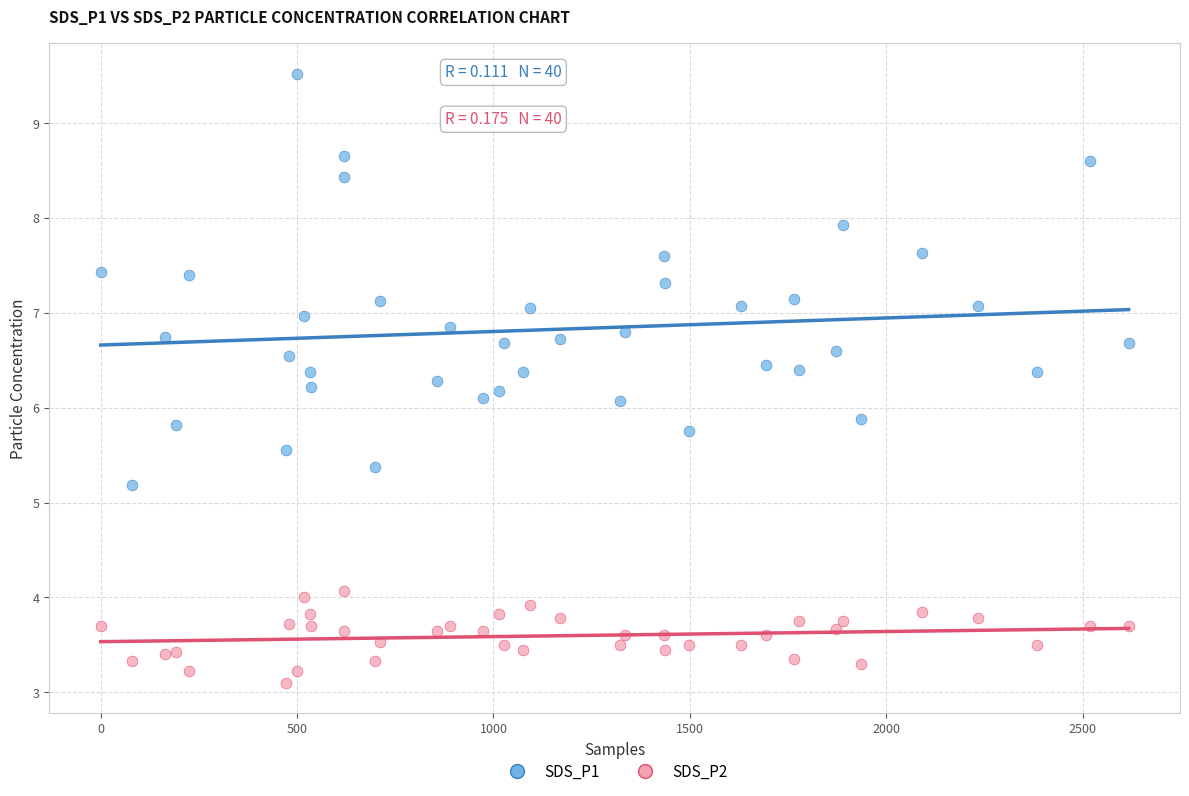

Across all data points, what is the range of X values (max minus min)?

2617.0